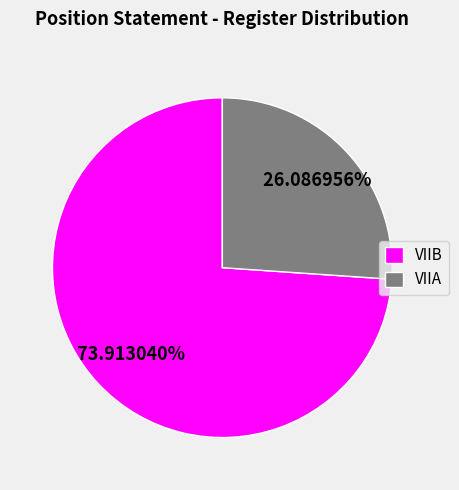

What percentage is NOT represented by VIIB?

26.1%